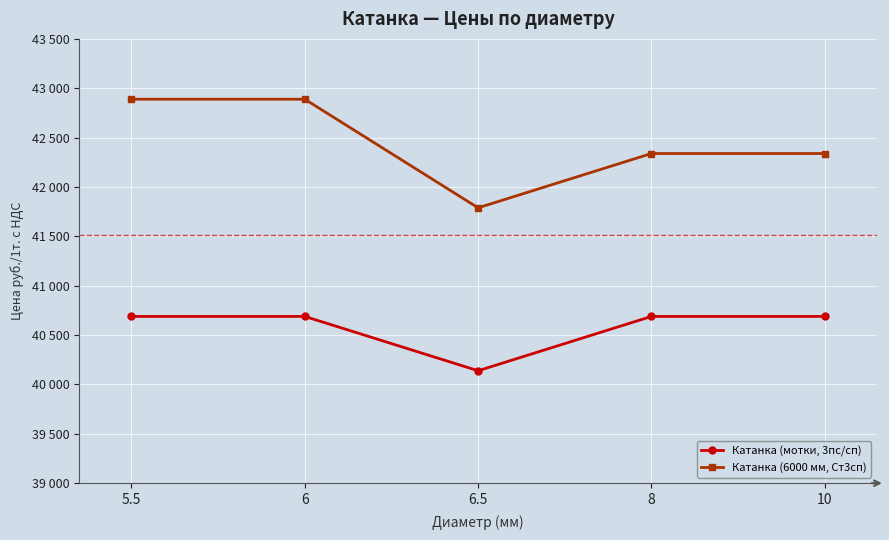

True or false: Катанка (6000 мм, Ст3сп) and Катанка (мотки, 3пс/сп) cross at least once.

False